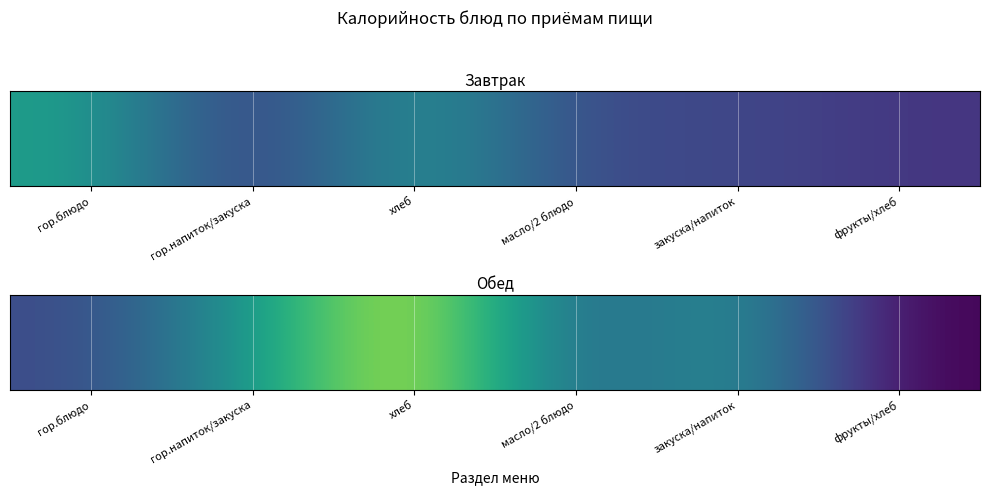

Is it true that the value at гор.напиток/закуска is 280.0?

False